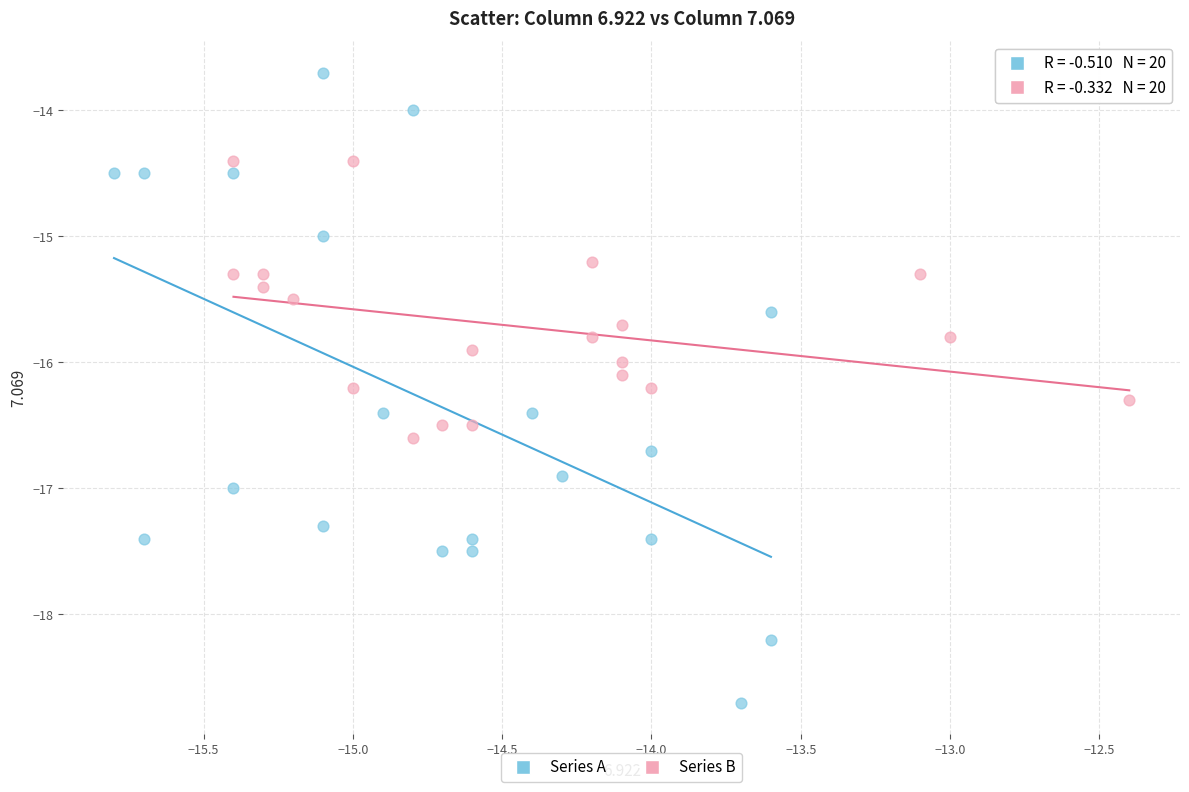

Which series contains the highest Y value?

Series A